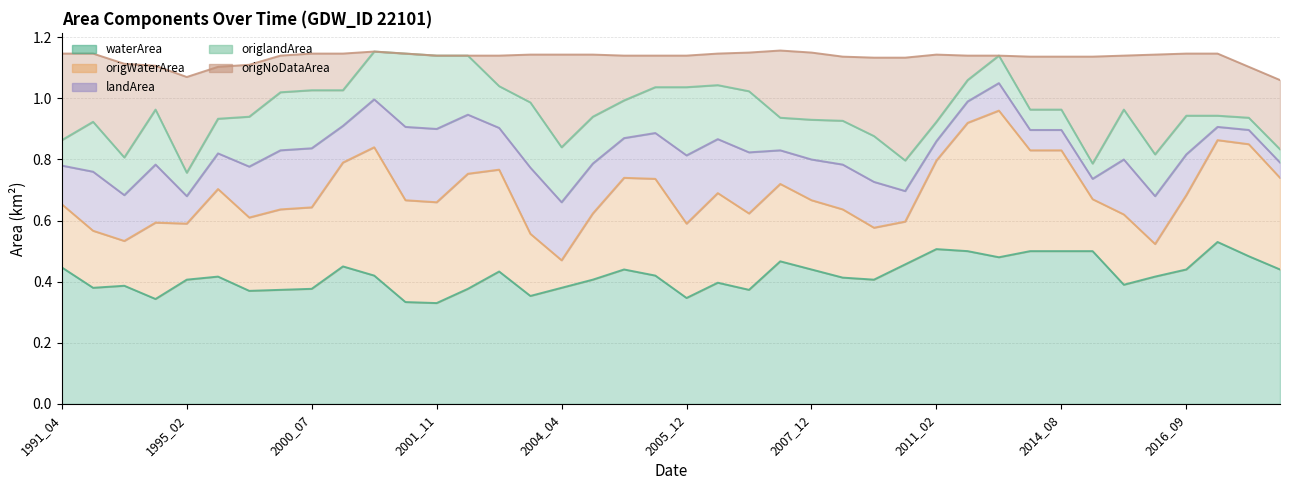

What is the difference between the maximum and minimum values in the origlandArea series?

0.4